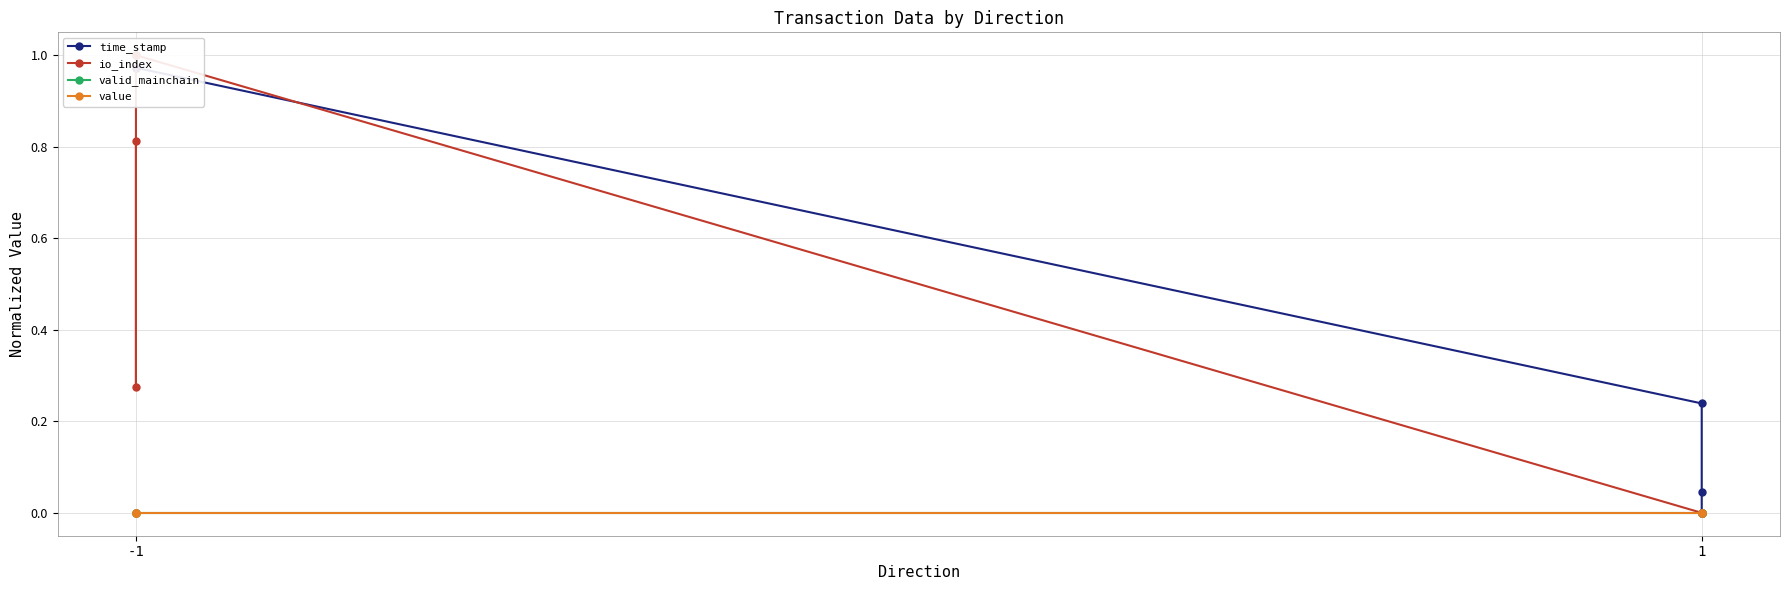

Is this an area chart (filled region under the line)?

No